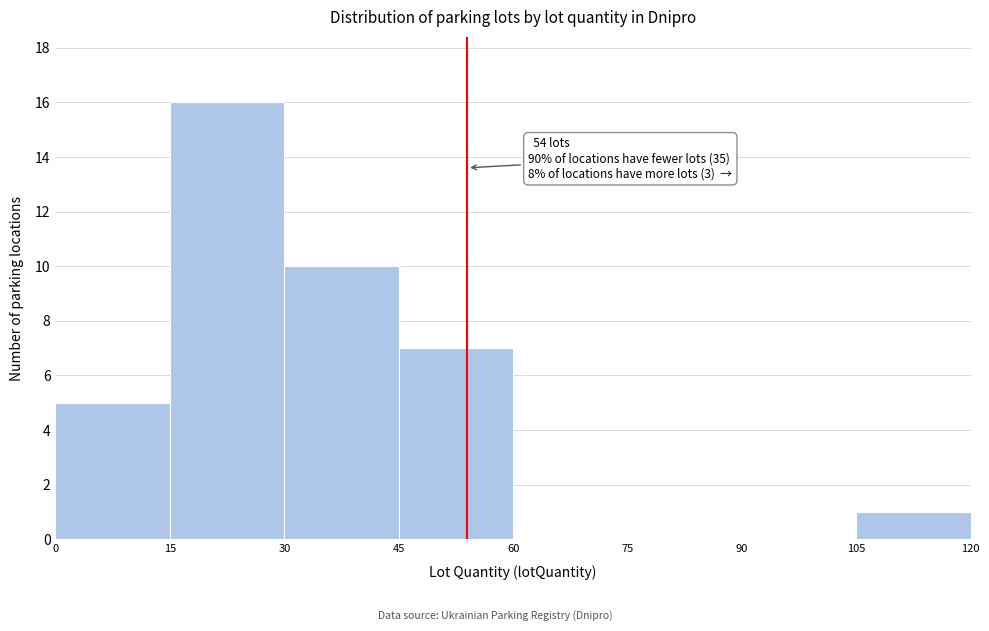

Which range on the x-axis has the tallest bar?

15 to 30